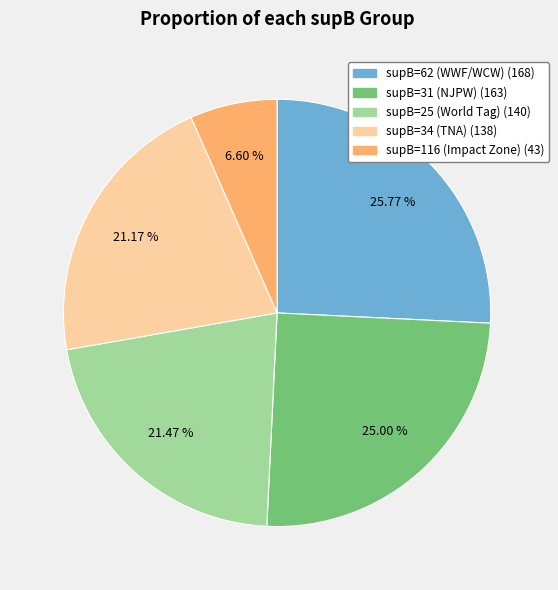

Is there a majority slice in this chart?

No